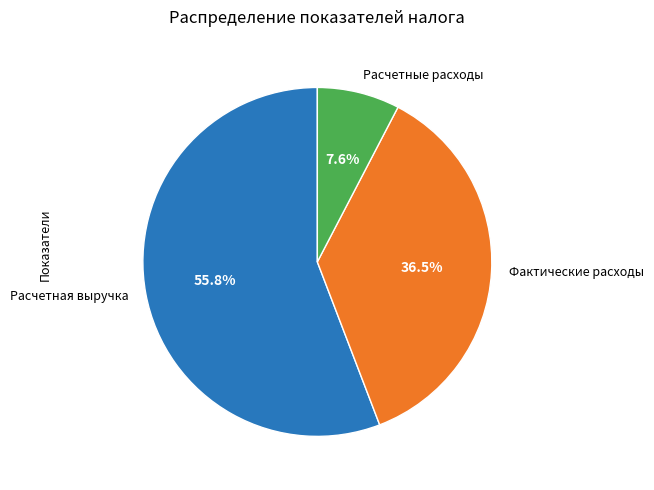

Which category has the smallest portion of the pie?

Расчетные расходы